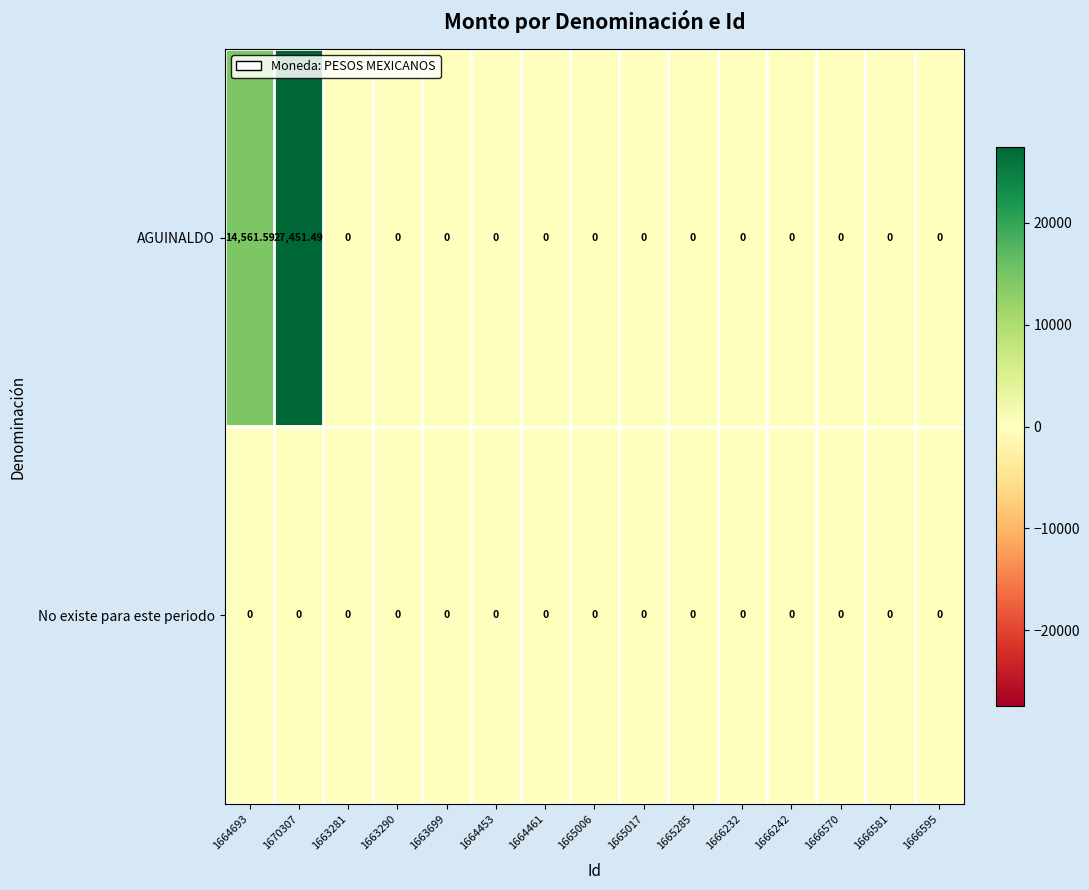

List the series in order of their peak value, lowest first.

No existe para este periodo, AGUINALDO